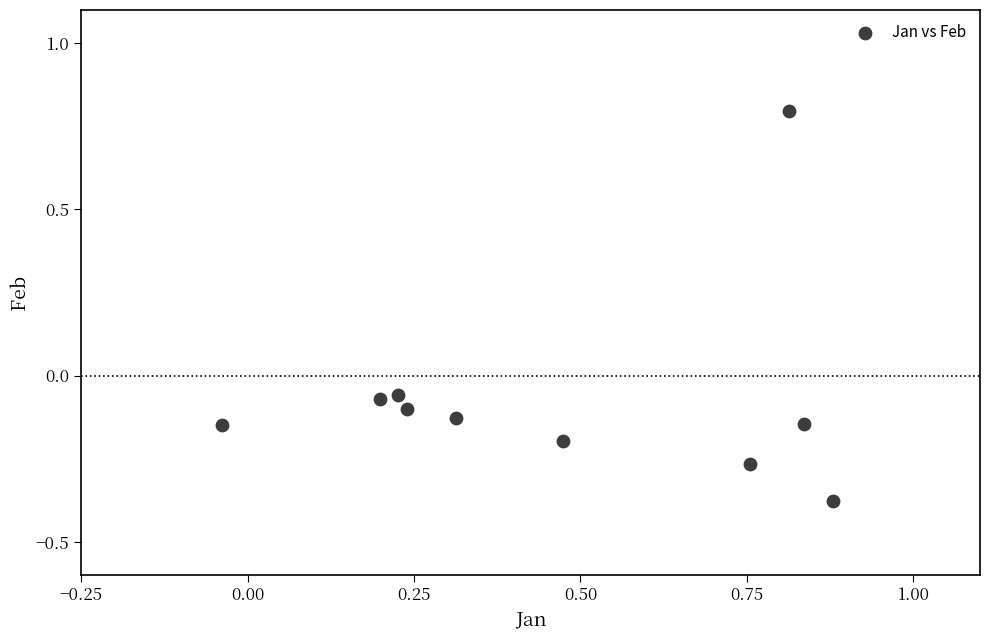

What is the average X value?

0.5